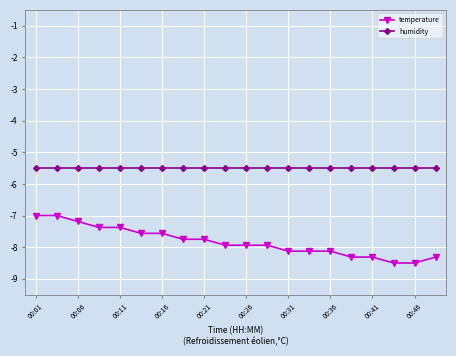

Which series has the largest range (max minus min)?

temperature